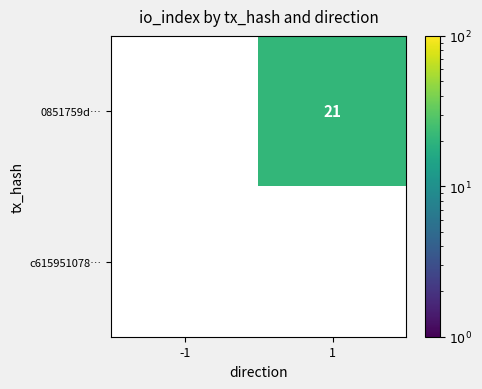

Reading left to right, what are all the values shown in this chart?

0851759d…: -1=0	1=21
c615951078…: -1=0	1=0